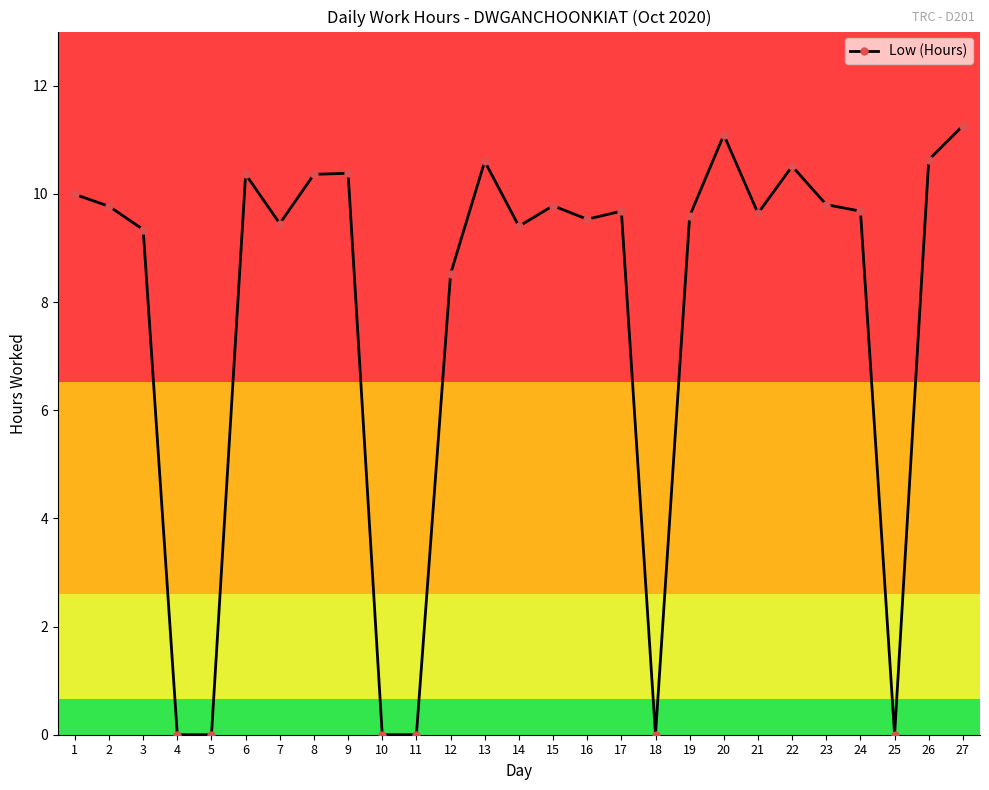

What is the difference between the maximum and minimum values?

11.3